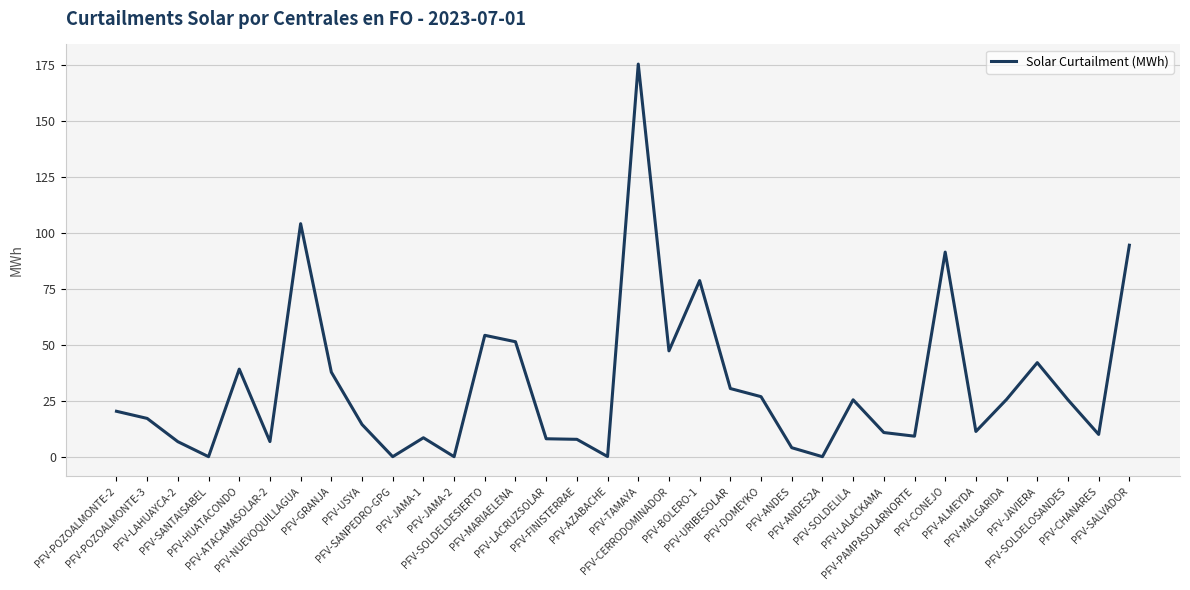

What is the difference between the maximum and minimum values?

175.2